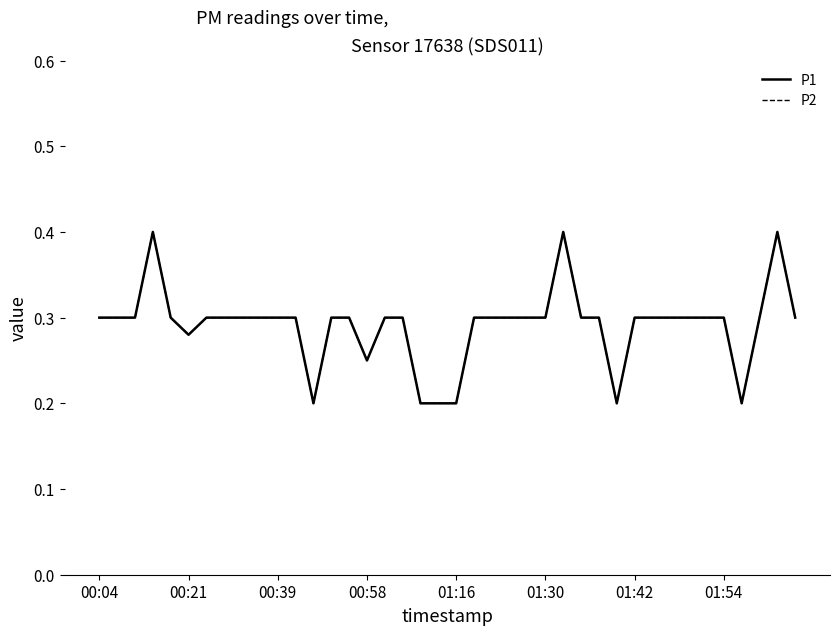

True or false: P1 and P2 intersect in this chart.

False